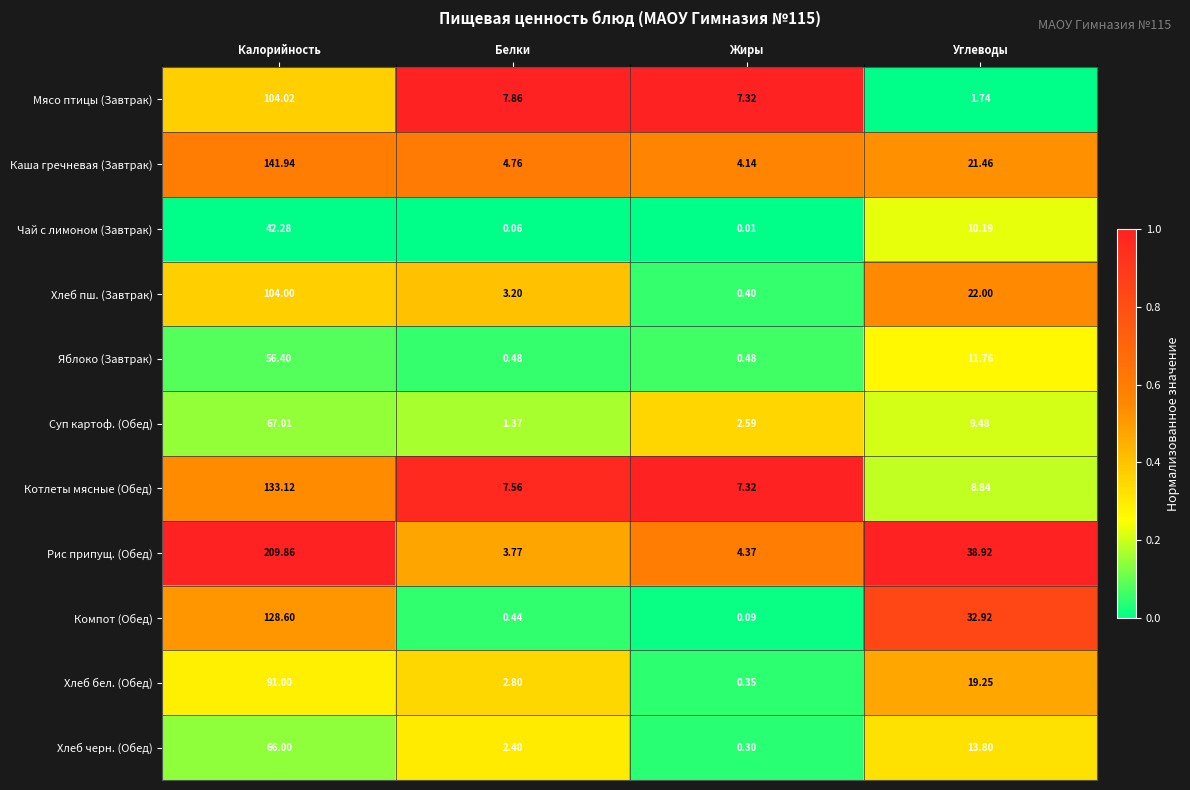

At Углеводы, list the series in order from largest to smallest.

Рис припущ. (Обед), Компот (Обед), Хлеб пш. (Завтрак), Каша гречневая (Завтрак), Хлеб бел. (Обед), Хлеб черн. (Обед), Яблоко (Завтрак), Чай с лимоном (Завтрак), Суп картоф. (Обед), Котлеты мясные (Обед), Мясо птицы (Завтрак)